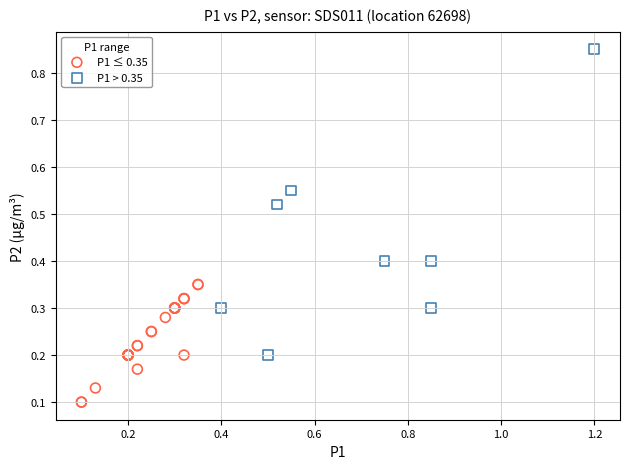

Which series reaches the maximum Y coordinate?

P1 > 0.35